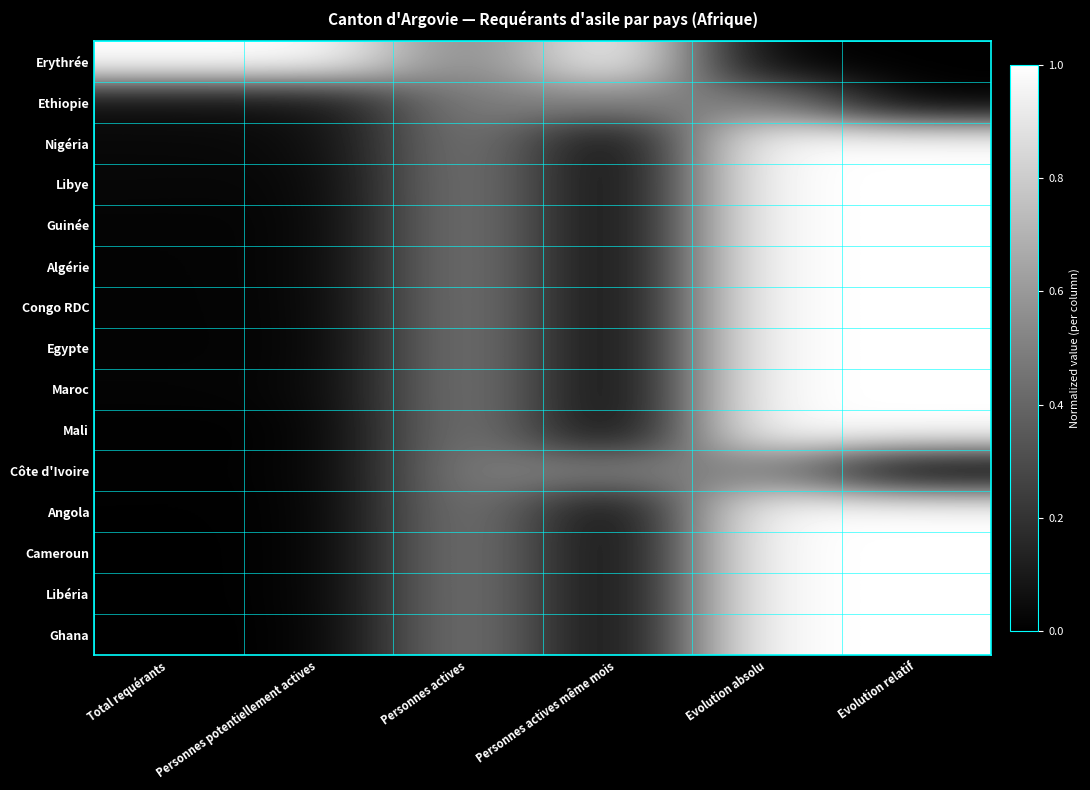

What is the maximum value shown in the chart?

1.0